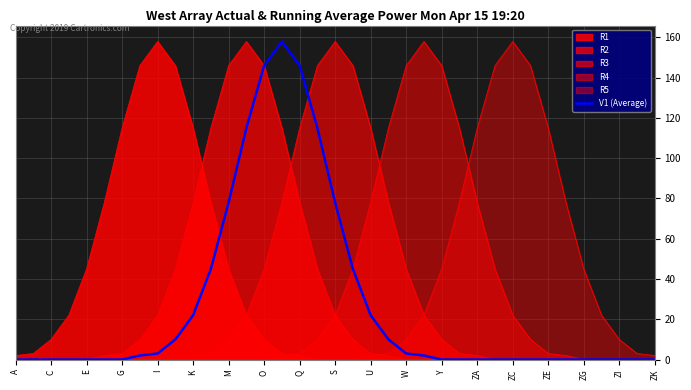

Does the chart display data point markers on the line(s)?

No